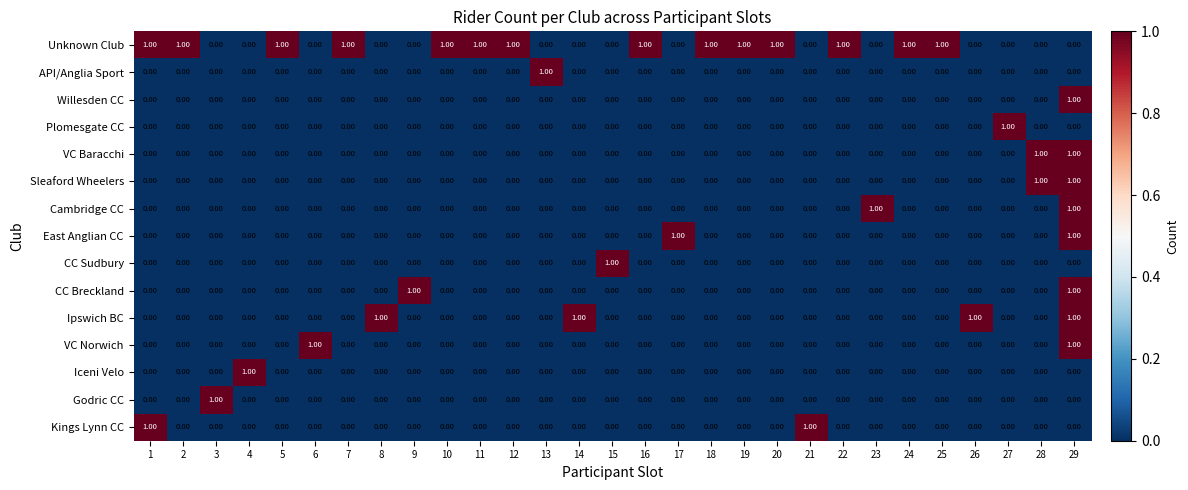

What is the total value across all series at 12?

1